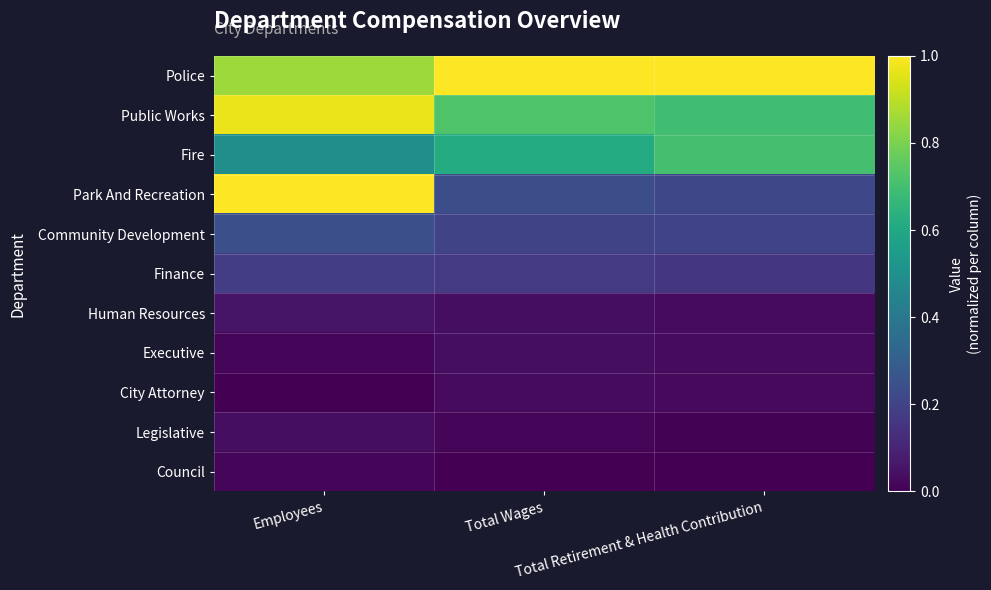

How many categories are shown in the chart?

3